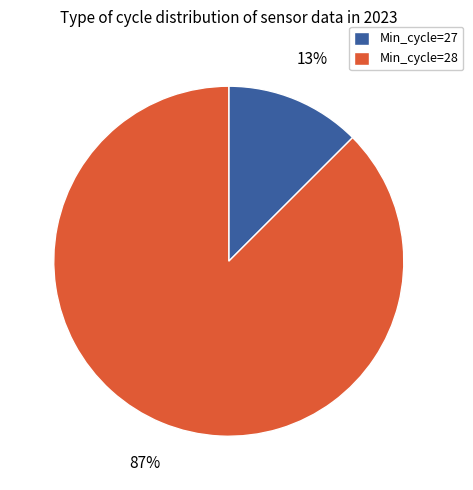

To the nearest percent, what is the average slice percentage?

50%